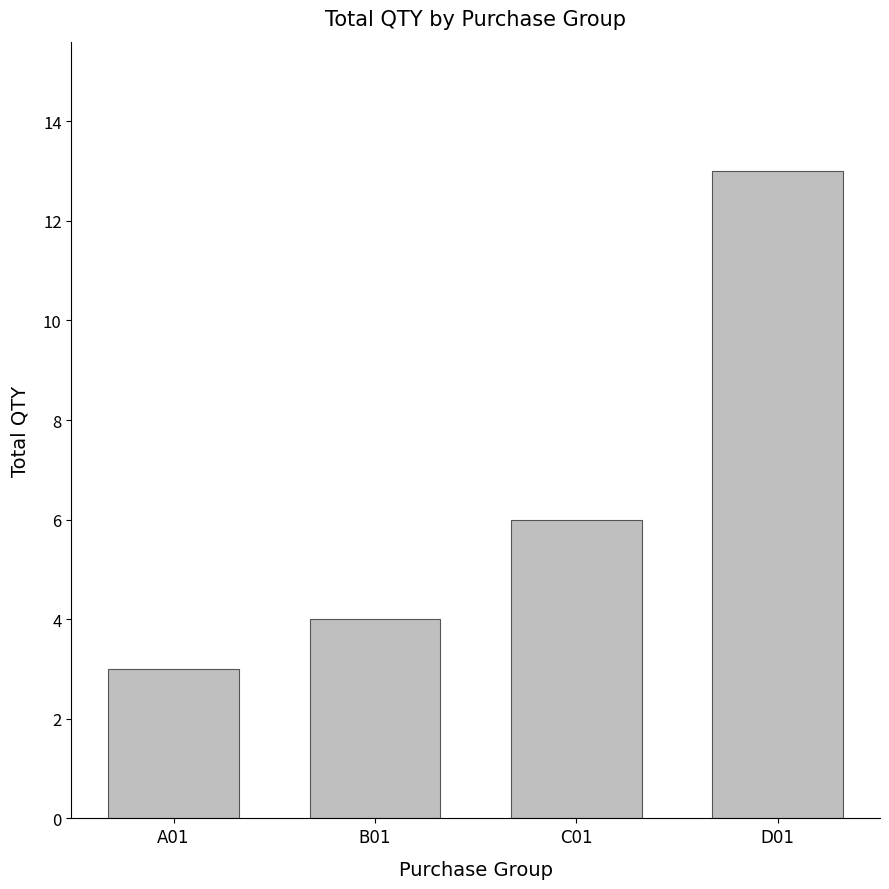

How many categories are shown in the chart?

4